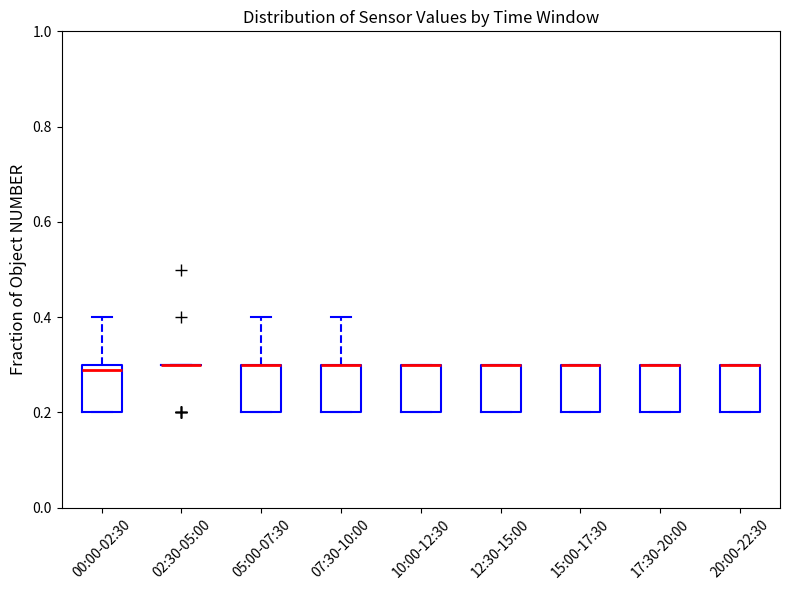

Reading left to right, read every box against the y-axis: the position of its median line, the range the box covers, and the ends of its whiskers. The values are not printed on the chart, so give them approximately, as read against the axis.

00:00-02:30: median 0.3 (just below the box's upper edge), box 0.2 to 0.3, whiskers 0.2 to 0.4
02:30-05:00: box collapsed to a line at 0.3, whiskers 0.3 to 0.3
05:00-07:30: median 0.3 (drawn on the box's upper edge), box 0.2 to 0.3, whiskers 0.2 to 0.4
07:30-10:00: median 0.3 (drawn on the box's upper edge), box 0.2 to 0.3, whiskers 0.2 to 0.4
10:00-12:30: median 0.3 (drawn on the box's upper edge), box 0.2 to 0.3, whiskers 0.2 to 0.3
12:30-15:00: median 0.3 (drawn on the box's upper edge), box 0.2 to 0.3, whiskers 0.2 to 0.3
15:00-17:30: median 0.3 (drawn on the box's upper edge), box 0.2 to 0.3, whiskers 0.2 to 0.3
17:30-20:00: median 0.3 (drawn on the box's upper edge), box 0.2 to 0.3, whiskers 0.2 to 0.3
20:00-22:30: median 0.3 (drawn on the box's upper edge), box 0.2 to 0.3, whiskers 0.2 to 0.3